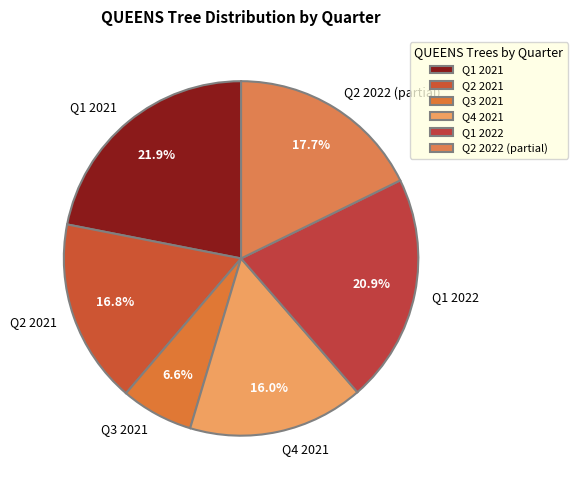

Rank the categories by value from highest to lowest.

Q1 2021, Q1 2022, Q2 2022 (partial), Q2 2021, Q4 2021, Q3 2021